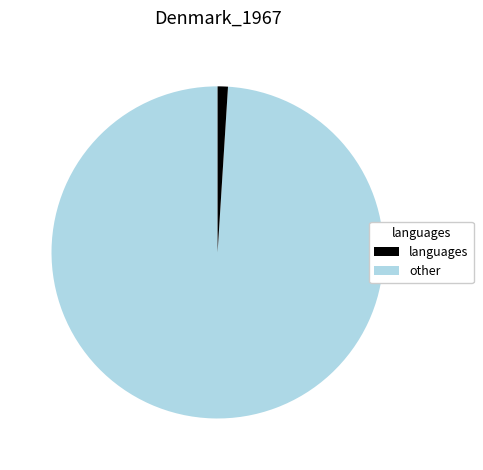

Does any single category account for the majority?

Yes